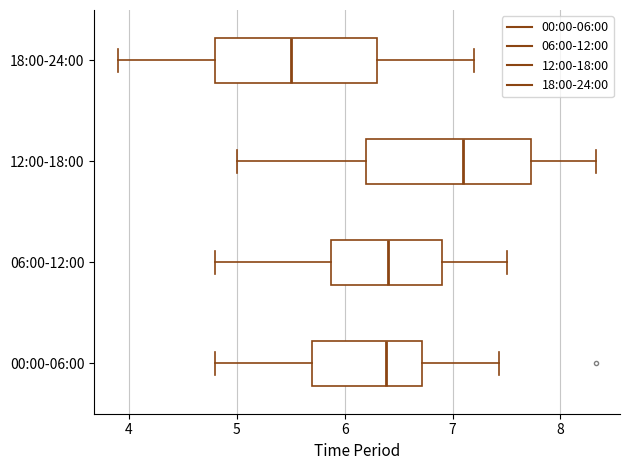

Which box's median line is the furthest to the right?

12:00-18:00